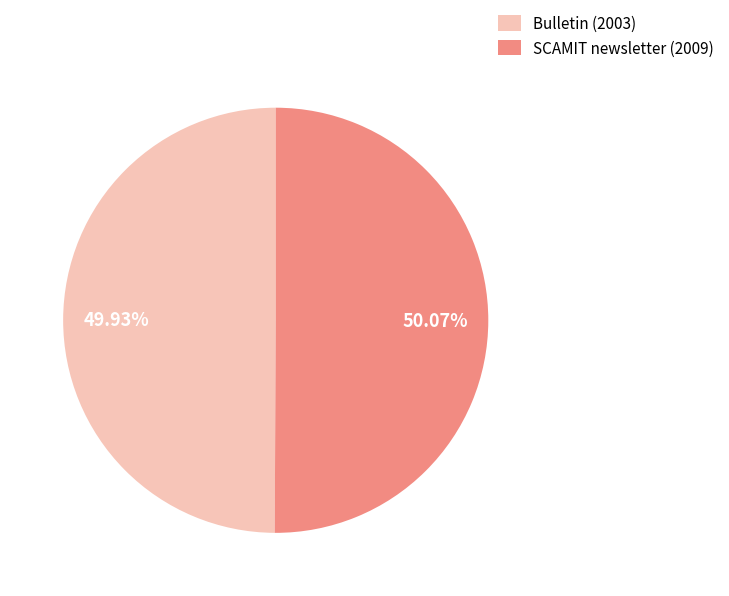

To the nearest percent, what is the combined percentage of Bulletin (2003) and SCAMIT newsletter (2009)?

100%